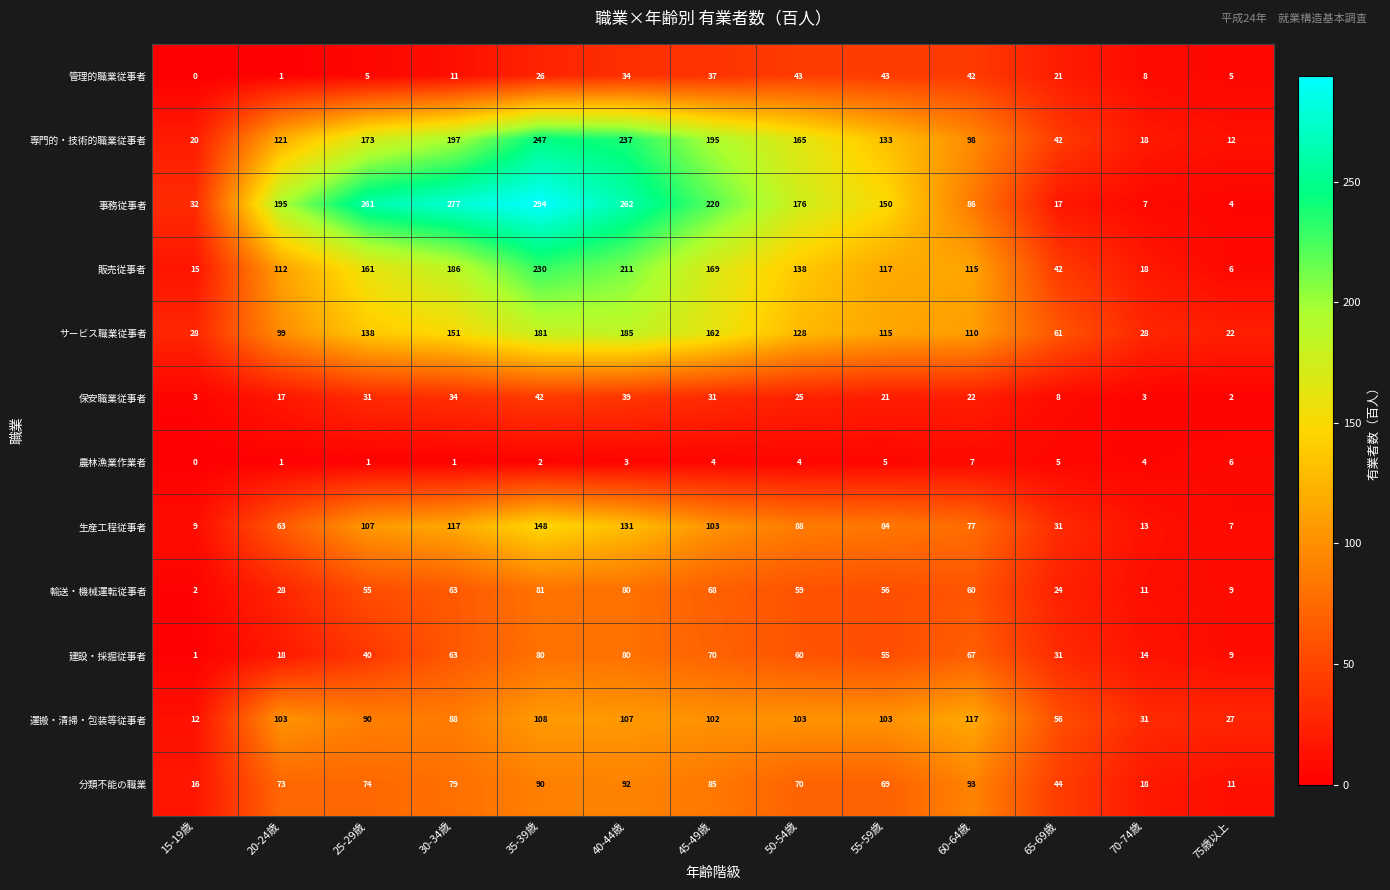

Count the number of data series in this chart.

12